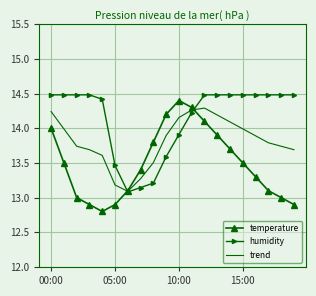

Rank the series by their average value, from lowest to highest.

temperature, trend, humidity